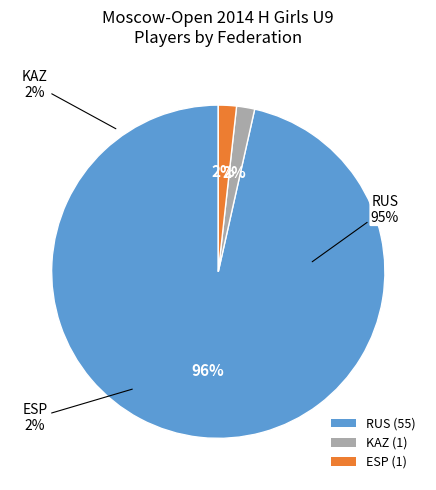

To the nearest percent, what is the average slice percentage?

33%